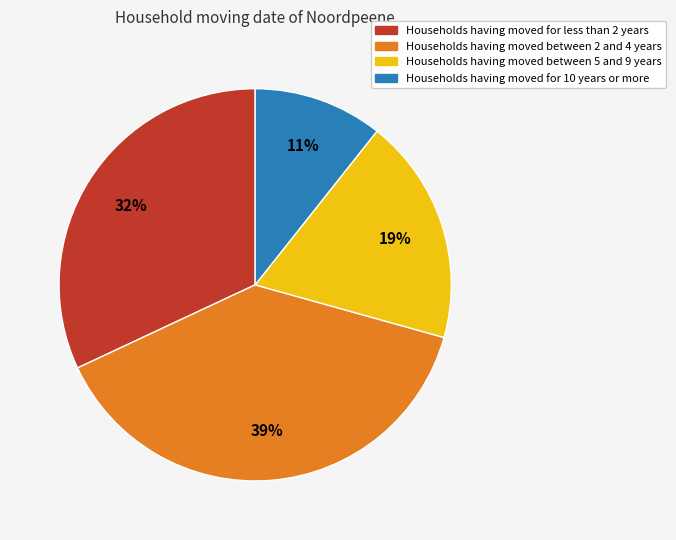

Is there a majority slice in this chart?

No